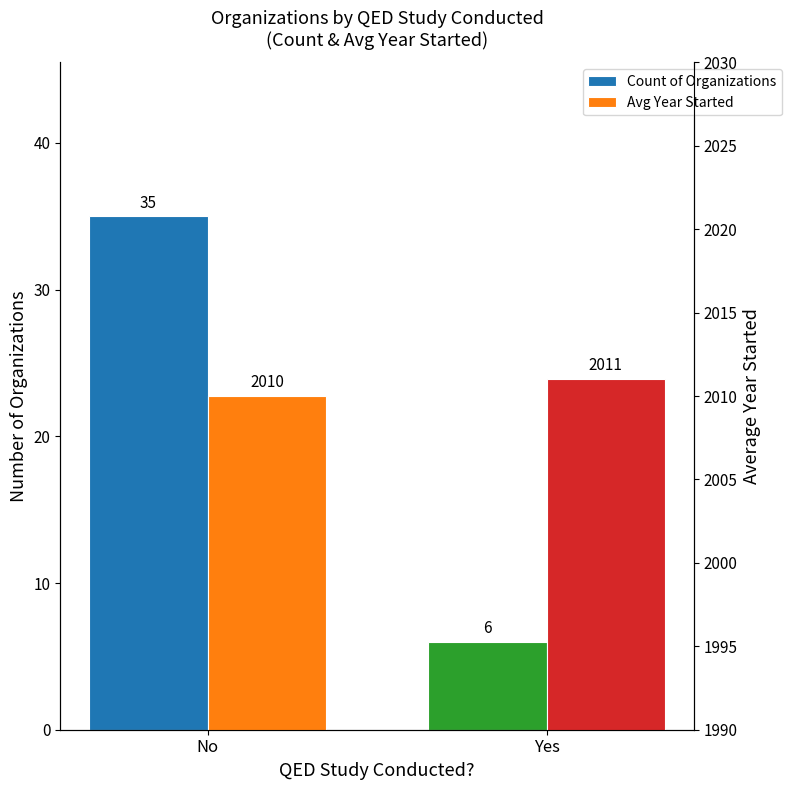

List the series in order of their peak value, highest first.

Avg Year Started, Count of Organizations